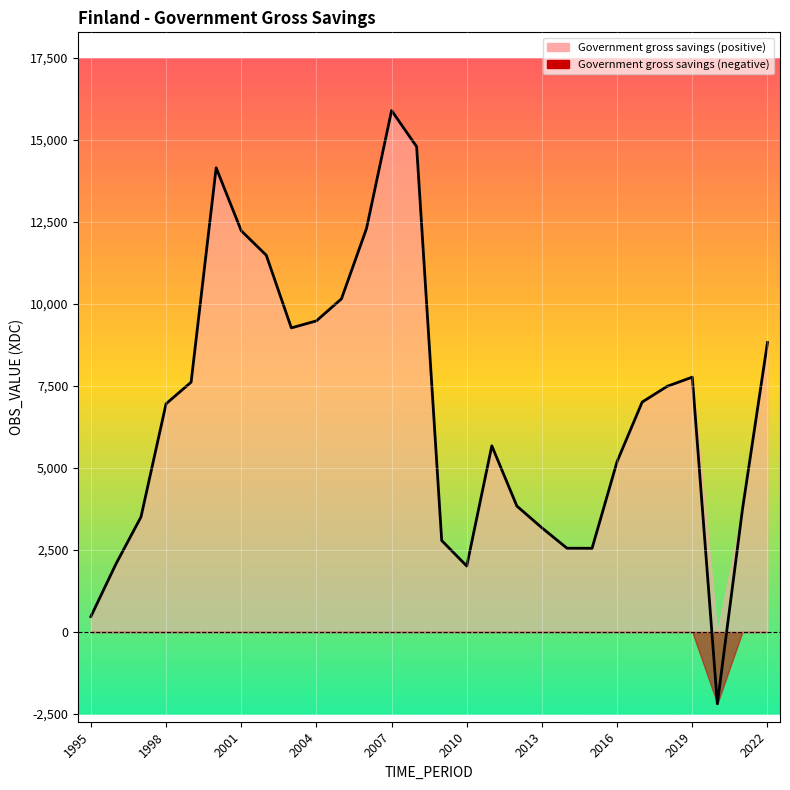

List the labels in order of value, largest first.

2007, 2008, 2000, 2006, 2001, 2002, 2005, 2004, 2003, 2022, 2019, 1999, 2018, 2017, 1998, 2011, 2016, 2012, 2021, 1997, 2013, 2009, 2014, 2015, 1996, 2010, 1995, 2020